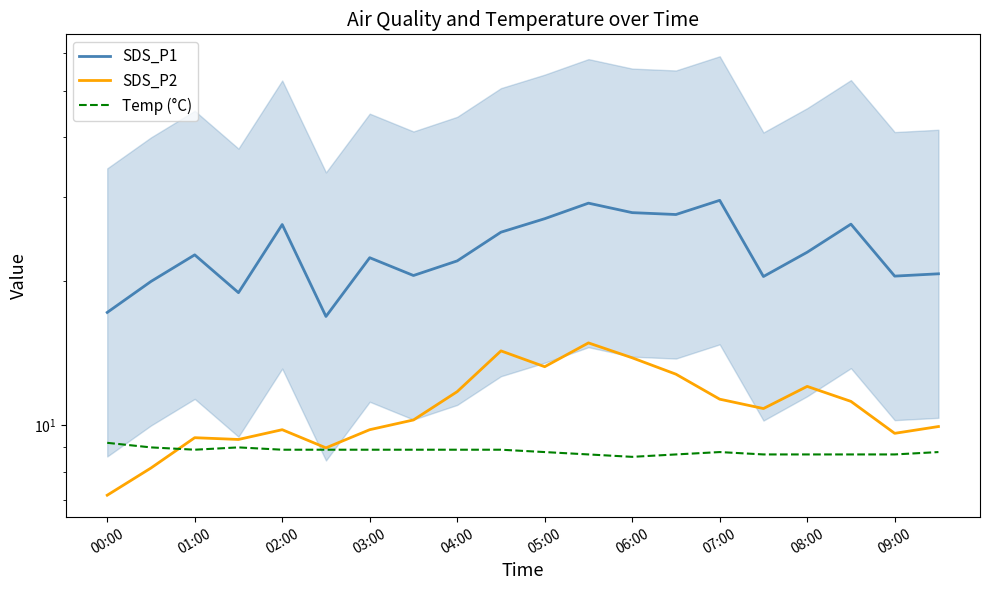

What is the sum of the Temp (°C) values at 18 and 05:00?

17.6